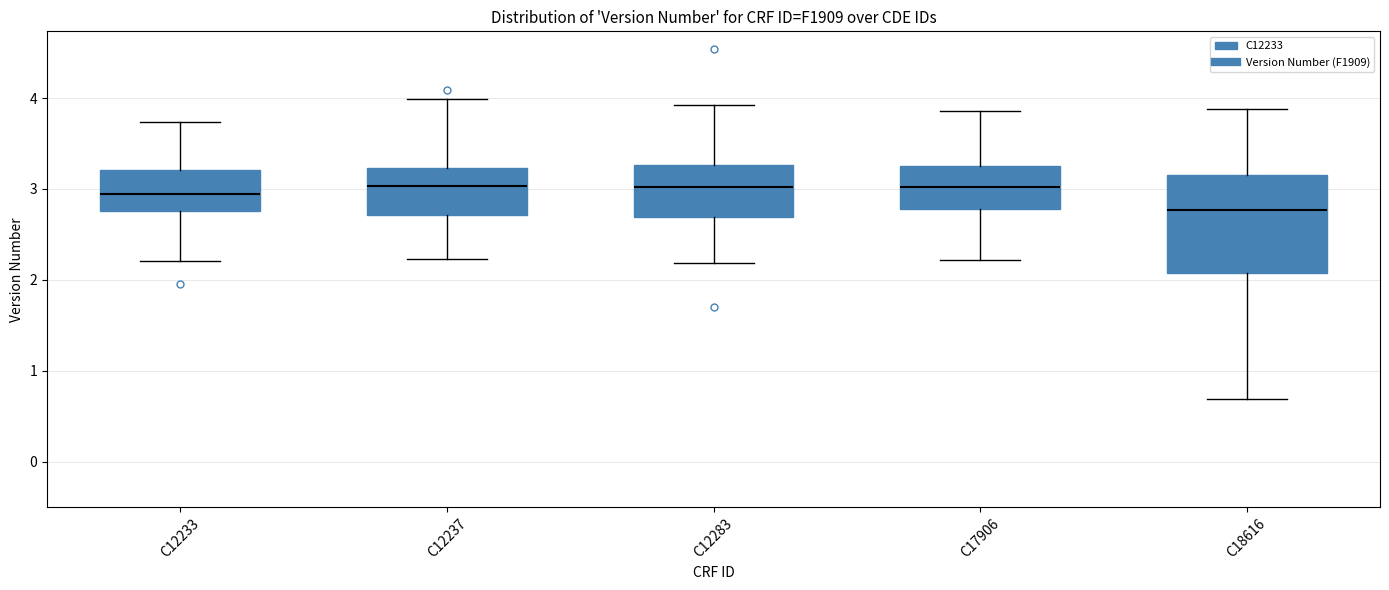

Reading left to right, transcribe this box plot: for each box, give where its median line is, the range the box spans, and where its two whiskers end, as read against the y-axis. The values are not printed on the chart, so give them approximately, as read against the axis.

C12233: median 2.9, box 2.8 to 3.2, whiskers 2.2 to 3.7
C12237: median 3.0, box 2.7 to 3.2, whiskers 2.2 to 4.0
C12283: median 3.0, box 2.7 to 3.3, whiskers 2.2 to 3.9
C17906: median 3.0, box 2.8 to 3.3, whiskers 2.2 to 3.9
C18616: median 2.8, box 2.1 to 3.2, whiskers 0.7 to 3.9